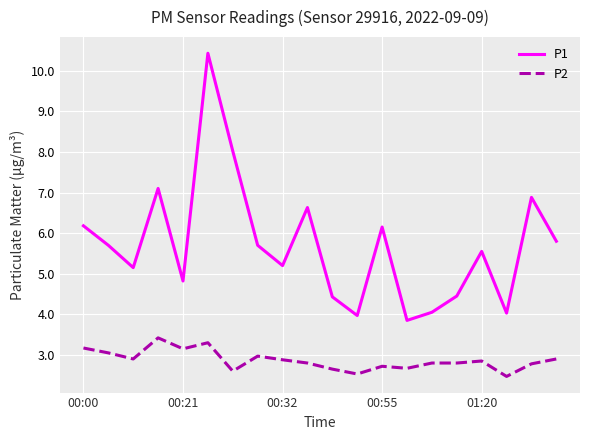

True or false: P2 and P1 cross at least once.

False